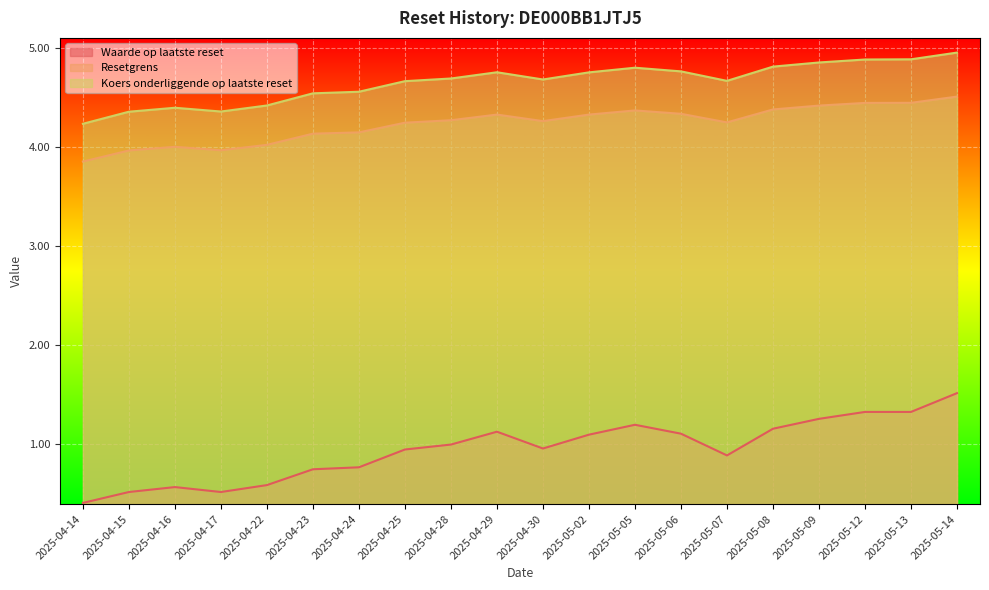

Which series changed the most between 2025-04-15 and 2025-04-28?

Waarde op laatste reset